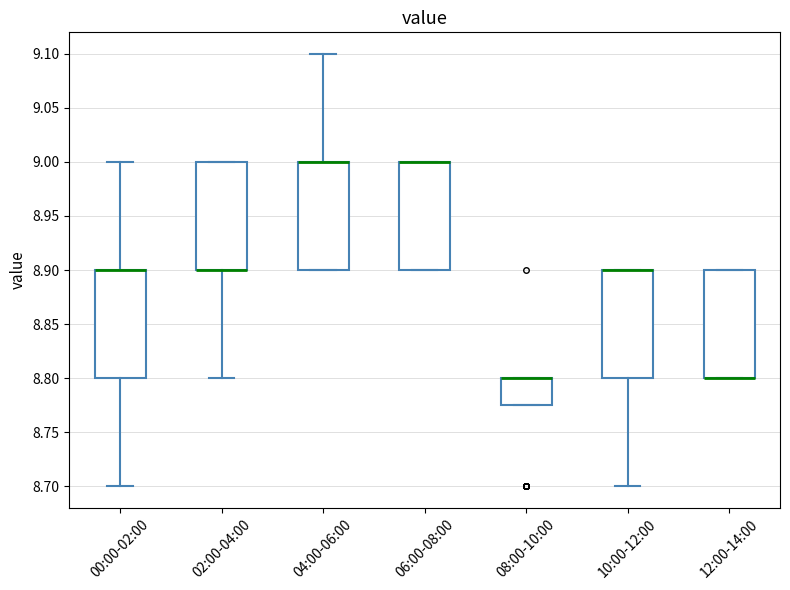

Where does the lower whisker of the box for 00:00-02:00 end on the y-axis? The values are not printed on the chart, so give them approximately, as read against the axis.

8.700